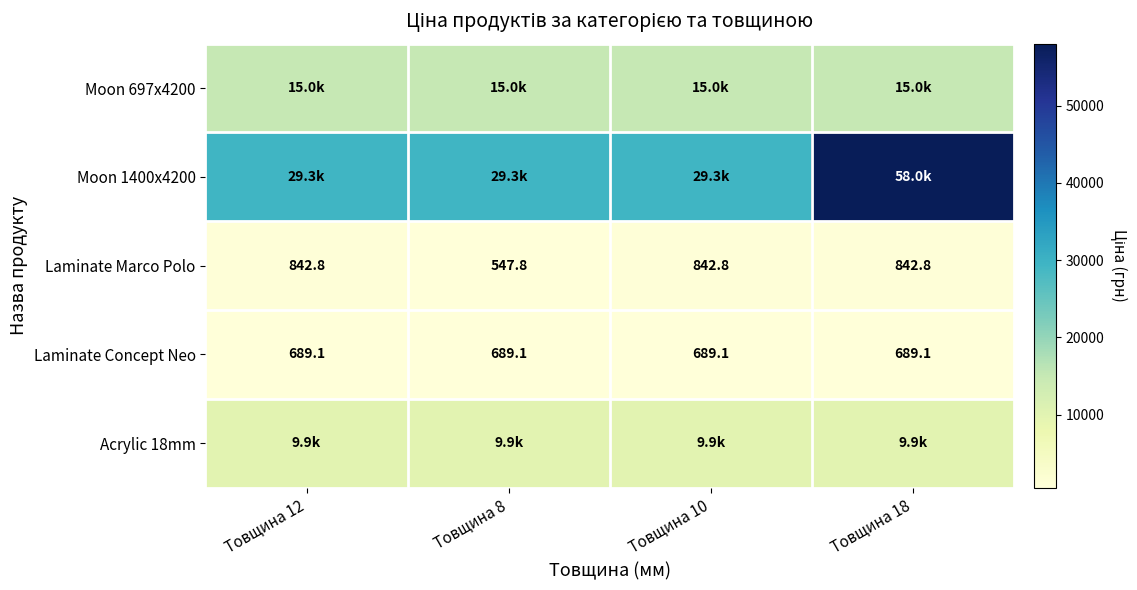

At Товщина 12, list the series in order from smallest to largest.

Laminate Concept Neo, Laminate Marco Polo, Acrylic 18mm, Moon 697x4200, Moon 1400x4200